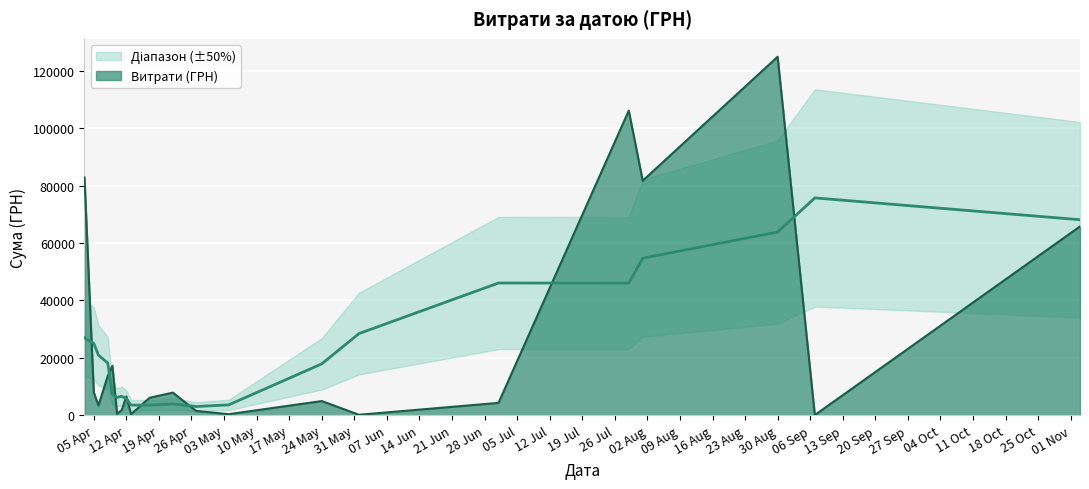

What is the greatest value displayed?

124904.8